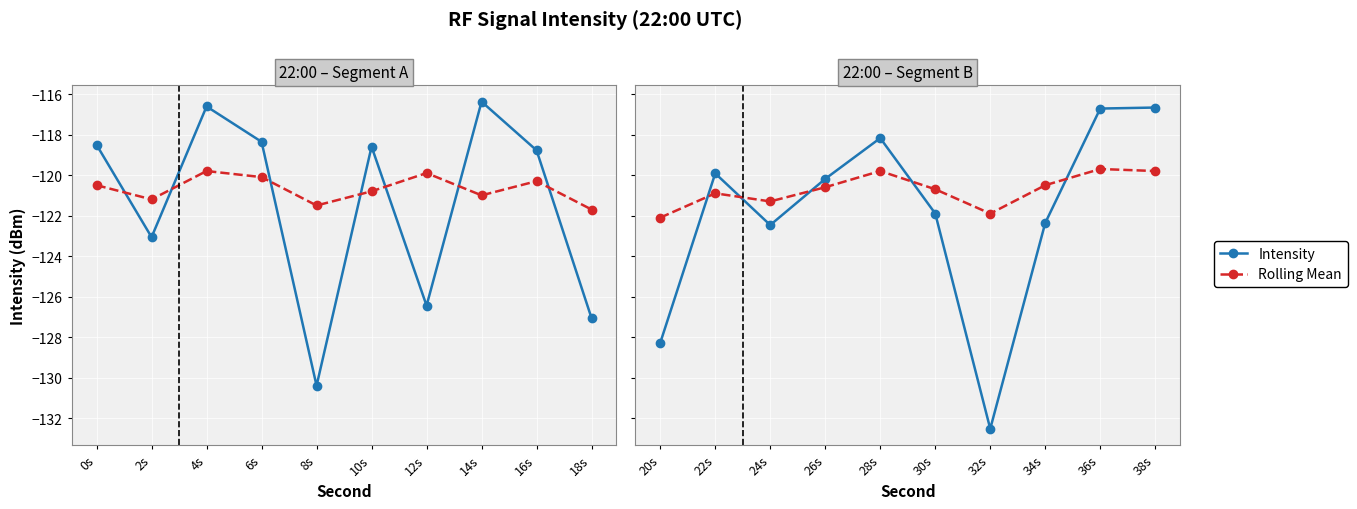

How many data points in Intensity are above -120?

4